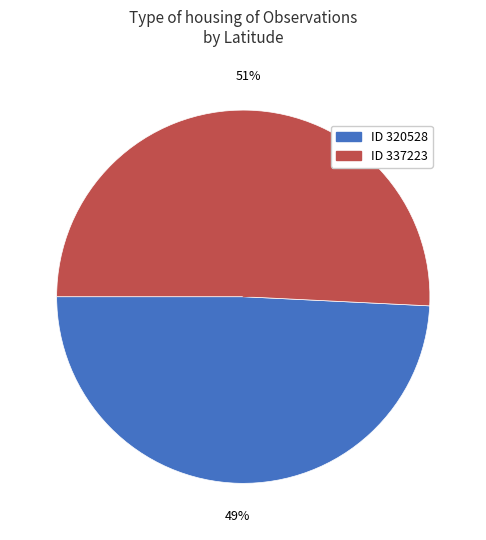

Is there any slice that represents more than half of the pie?

Yes